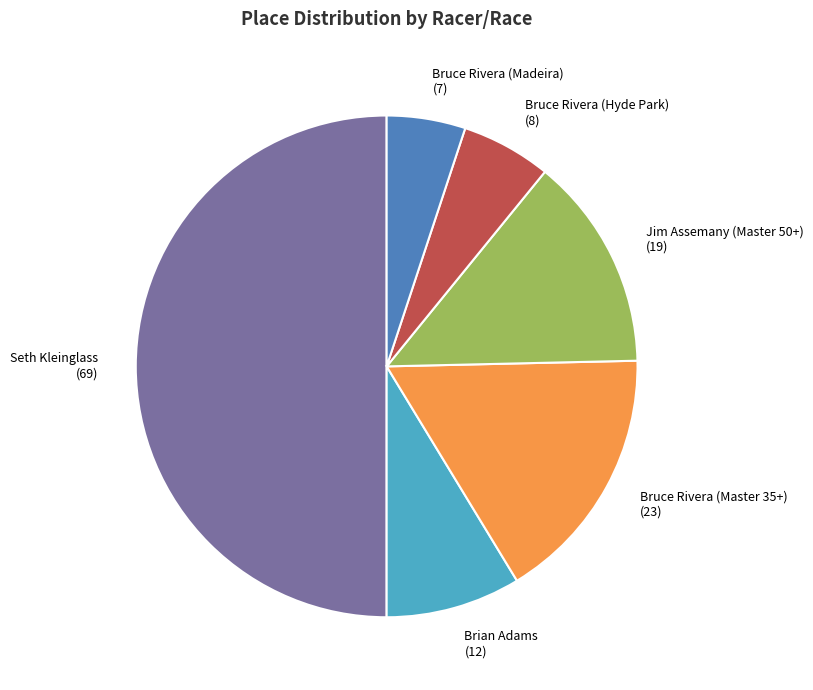

What is the smallest slice in the pie chart?

Bruce Rivera (Madeira)